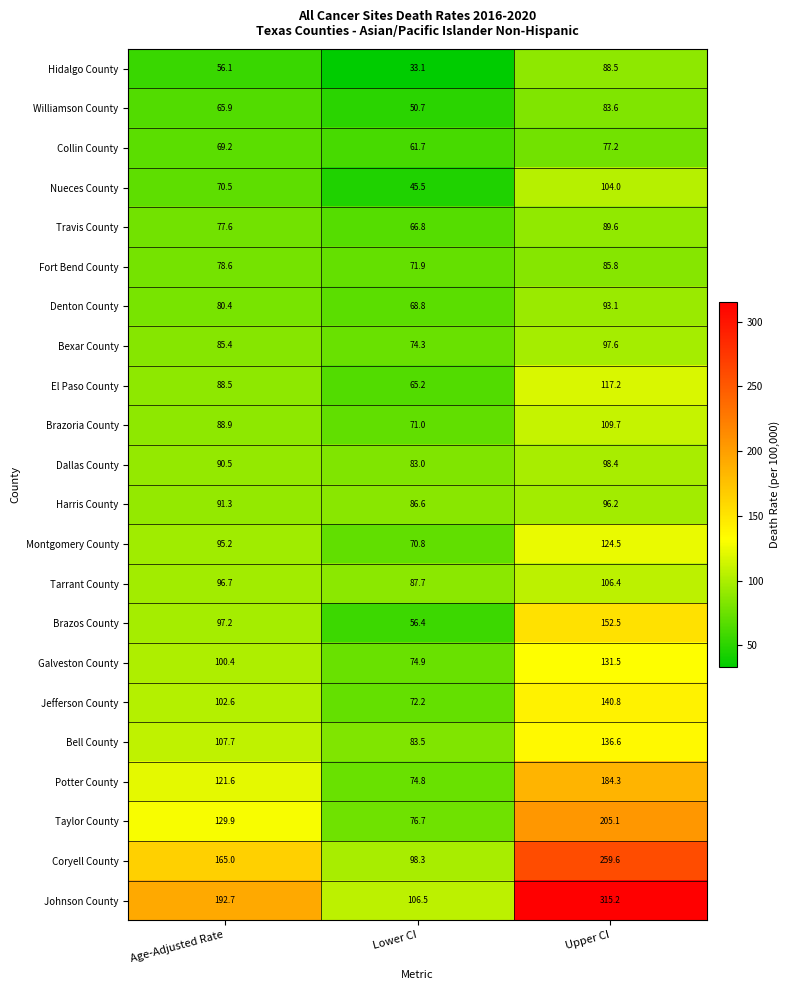

At which label does Travis County first exceed 77?

Age-Adjusted Rate